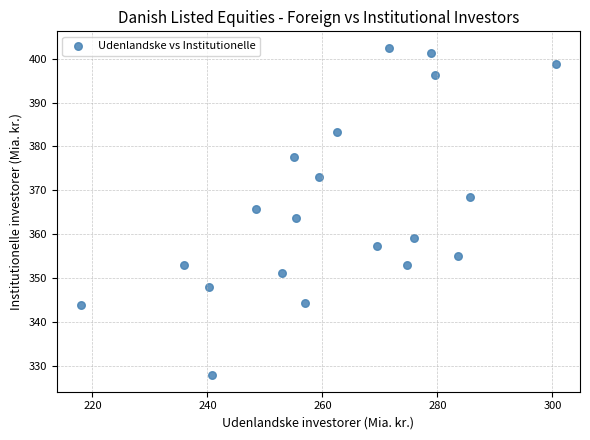

What is the range of Y values (max minus min)?

74.6